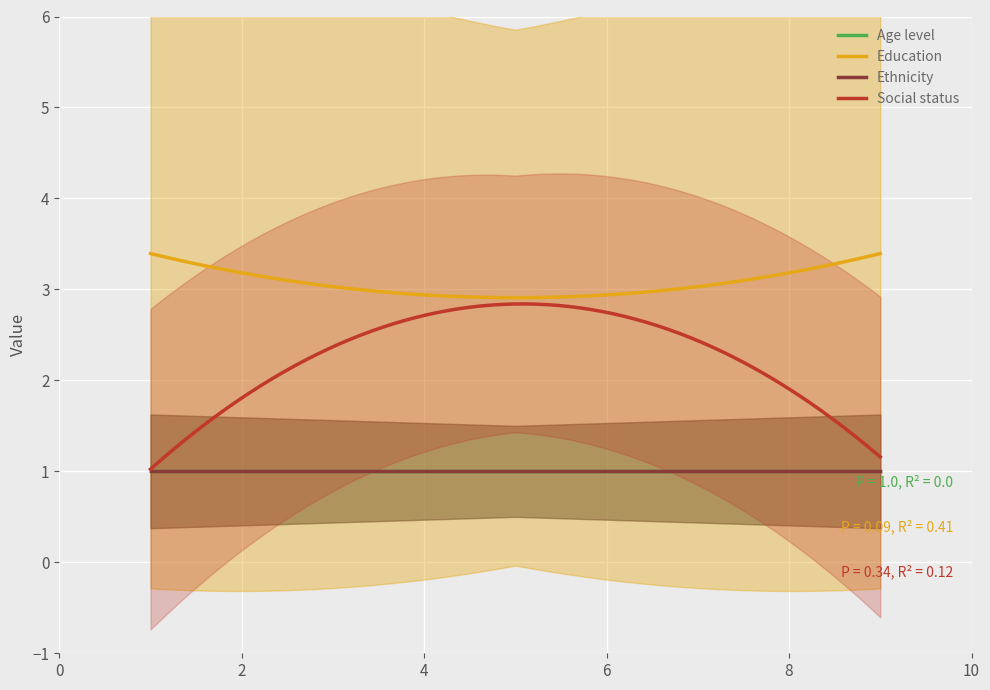

Is it true that Ethnicity equals 1 at 5?

True